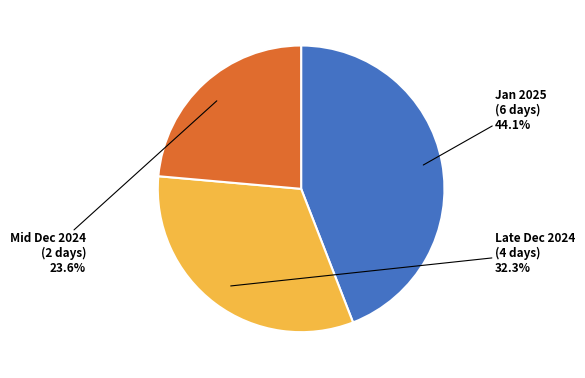

Combined, what portion of the pie is Mid Dec 2024 (2 days) and Late Dec 2024 (4 days)?

55.9%